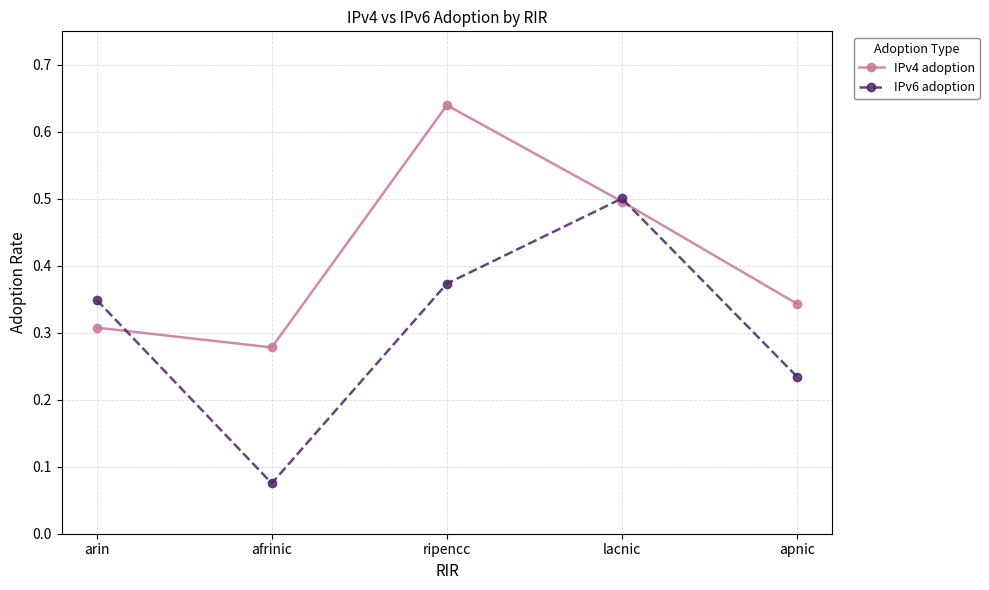

What are all the series names shown in the legend?

IPv4 adoption, IPv6 adoption